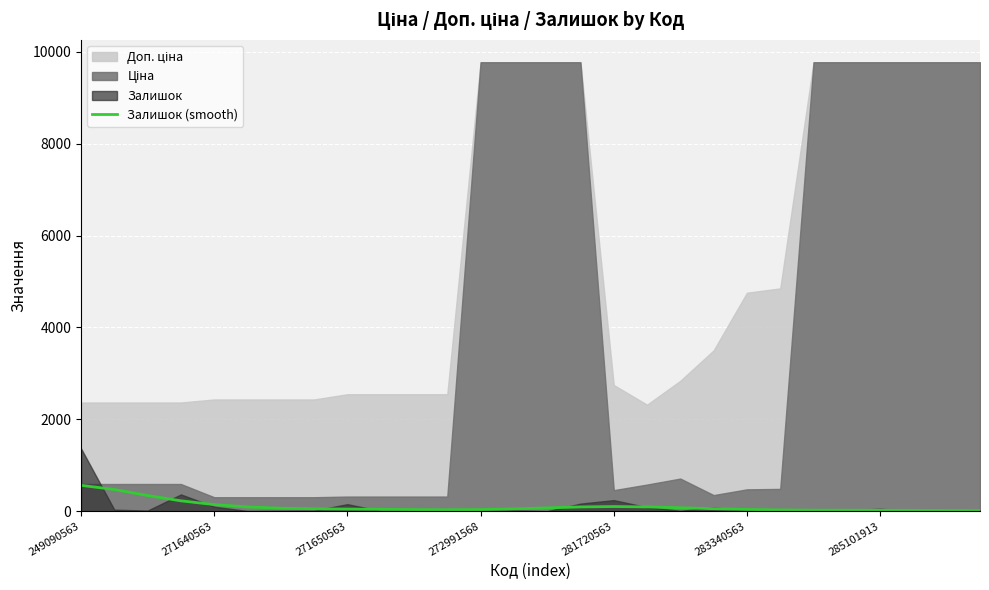

What is the highest value of the Залишок (smooth) series?

562.8